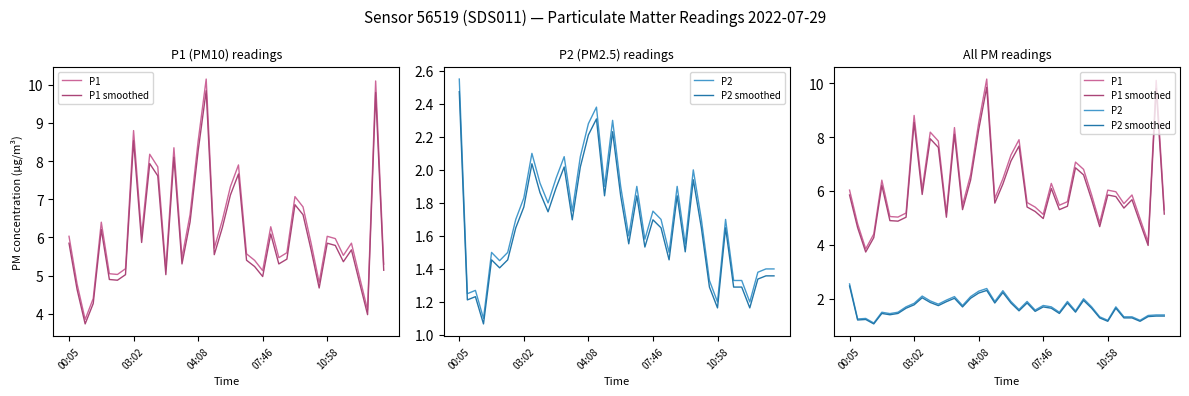

What is the lowest value of the P1 series?

3.9